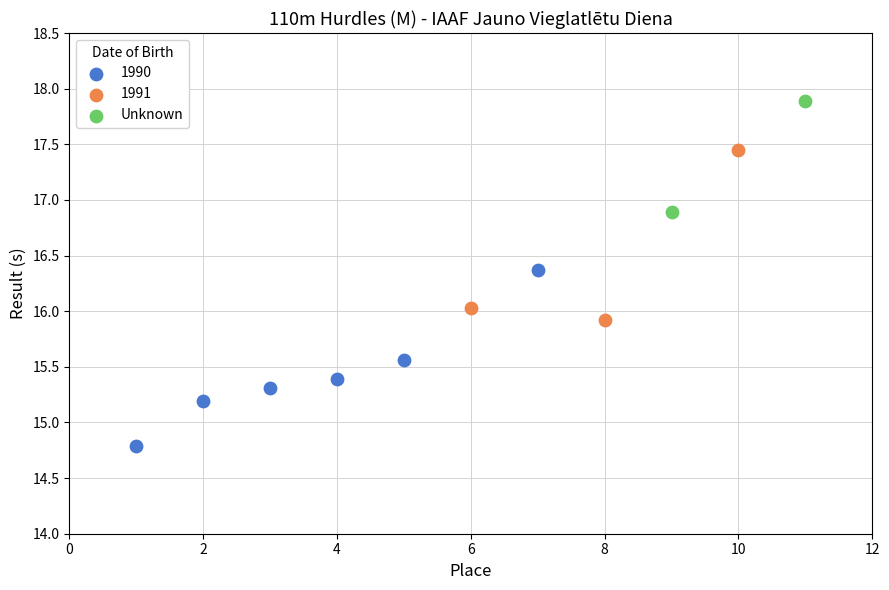

What are all the series names shown in the legend?

1990, 1991, Unknown